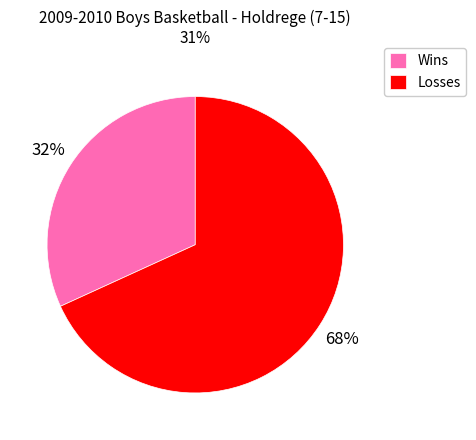

Do Wins and Losses together represent more than half of the pie?

Yes